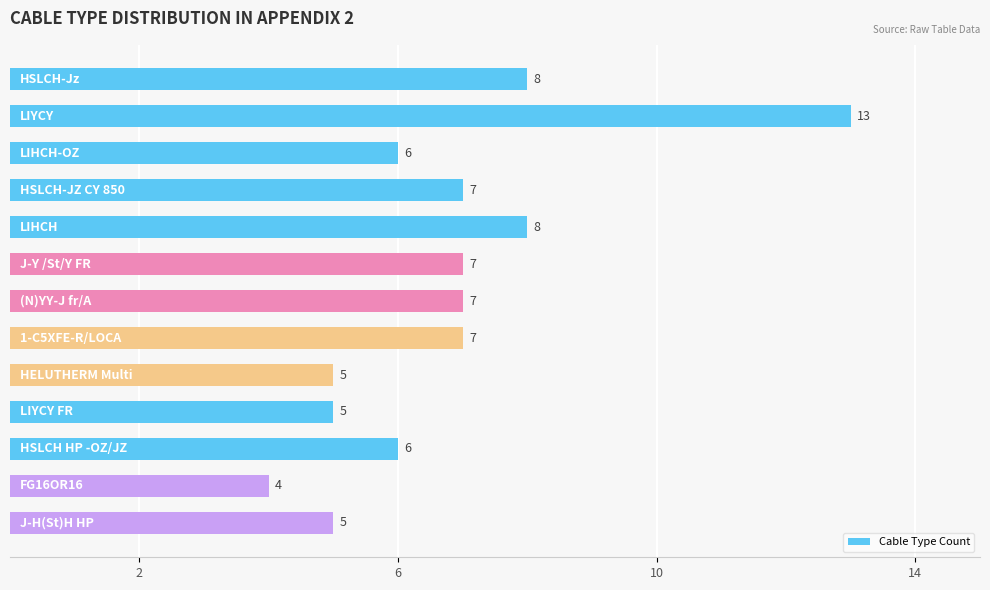

Reading top to bottom, transcribe all the data shown in this chart.

8	13	6	7	8	7	7	7	5	5	6	4	5